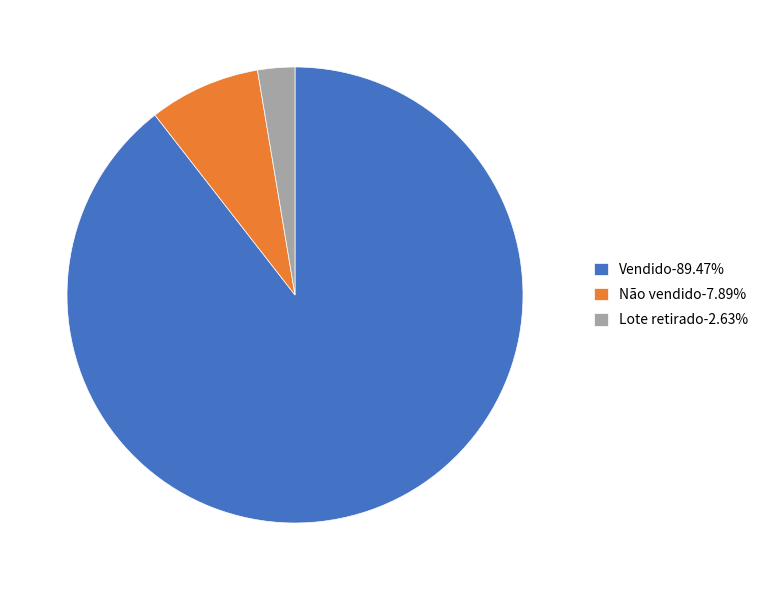

Do Vendido and Lote retirado together represent more than half of the pie?

Yes